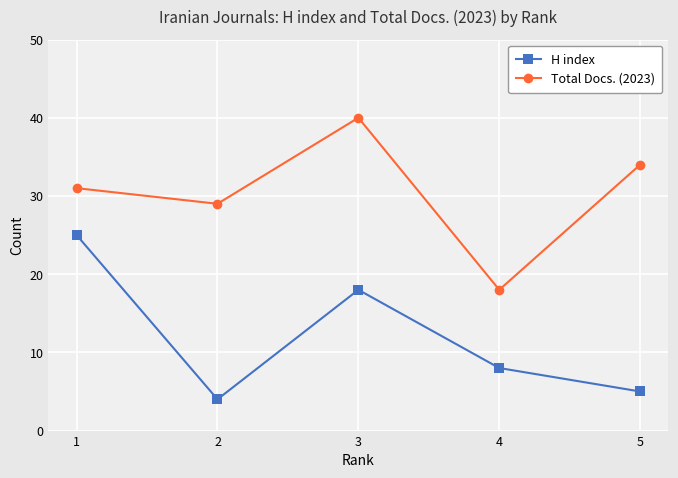

What is the difference between the highest and lowest values at 2?

25